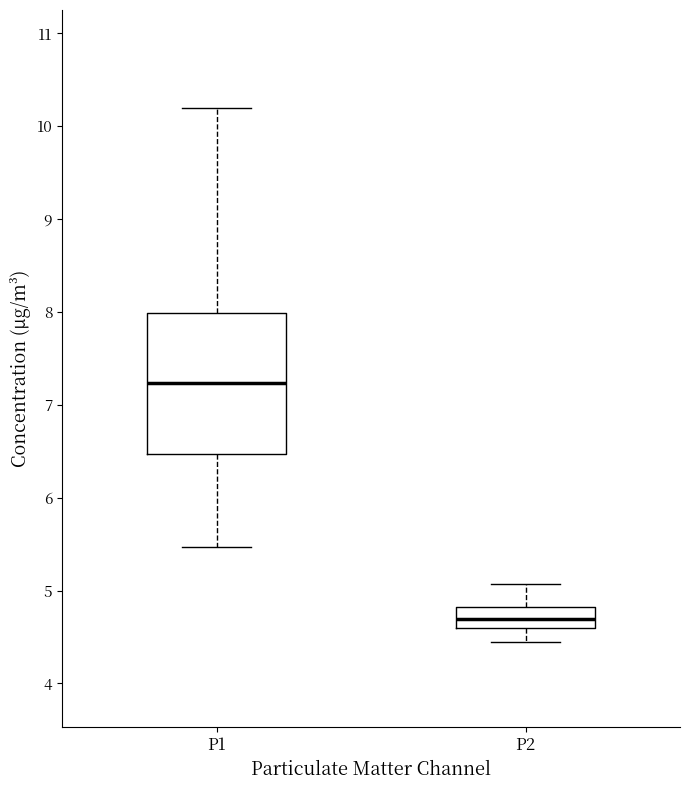

Which box's median line is the lowest?

P2